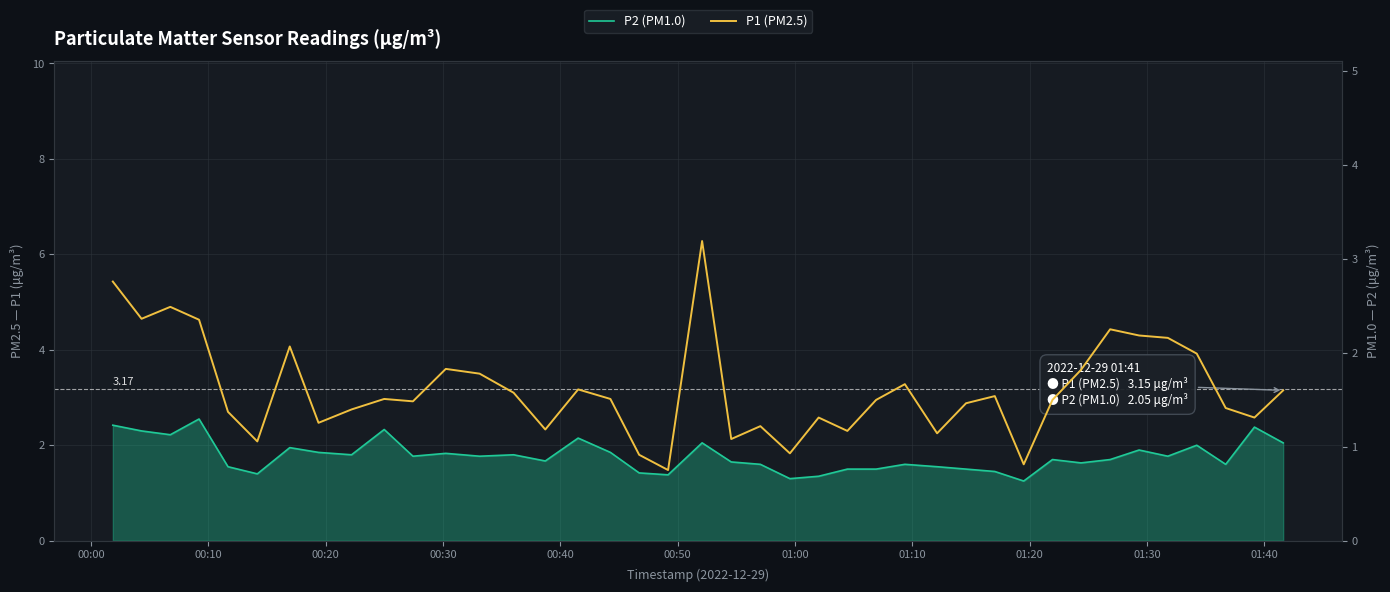

What is the minimum value shown in the chart?

1.2